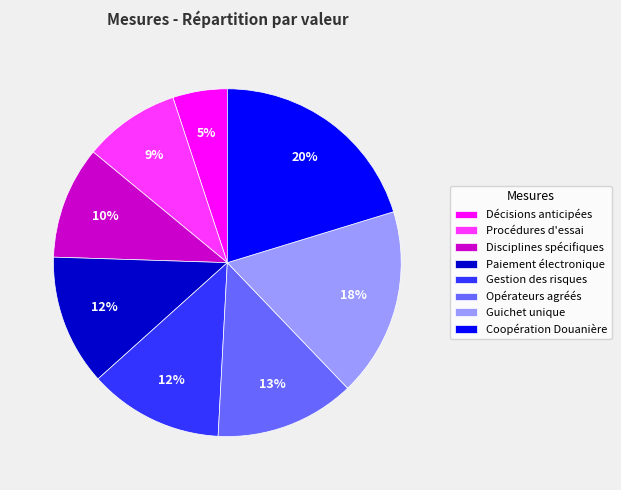

What is the smallest slice in the pie chart?

Décisions anticipées